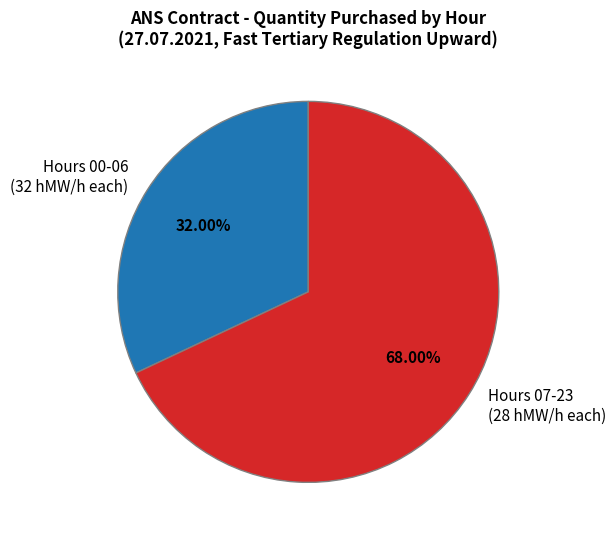

Which has a higher value, Hours 00-06 (32 hMW/h each) or Hours 07-23 (28 hMW/h each)?

Hours 07-23 (28 hMW/h each)